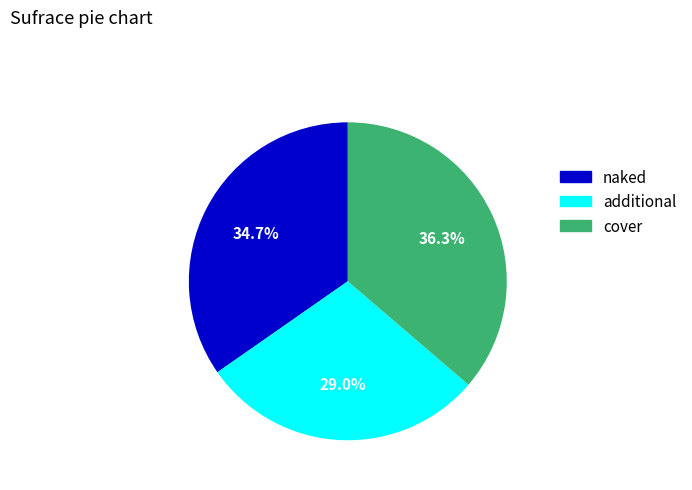

What is the total percentage of naked and additional?

63.7%